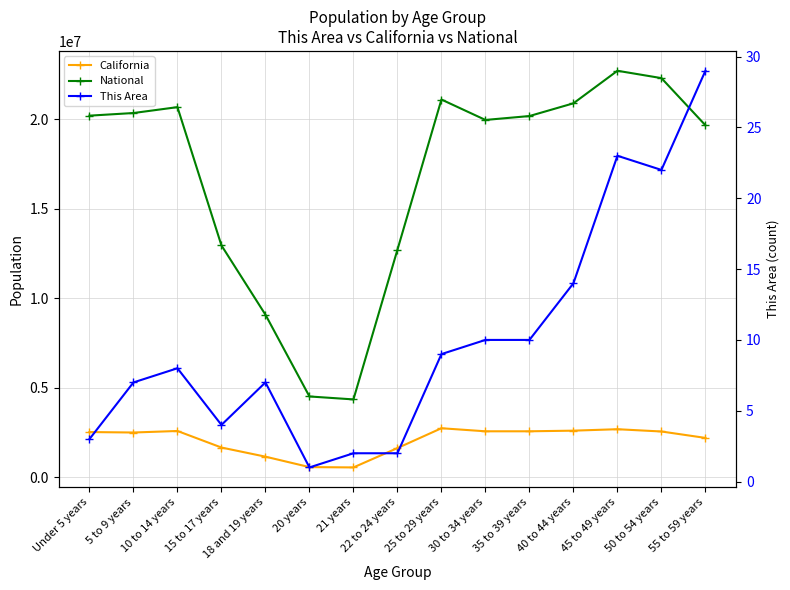

What value does the National series have at 18 and 19 years, to the nearest 50?

9086100